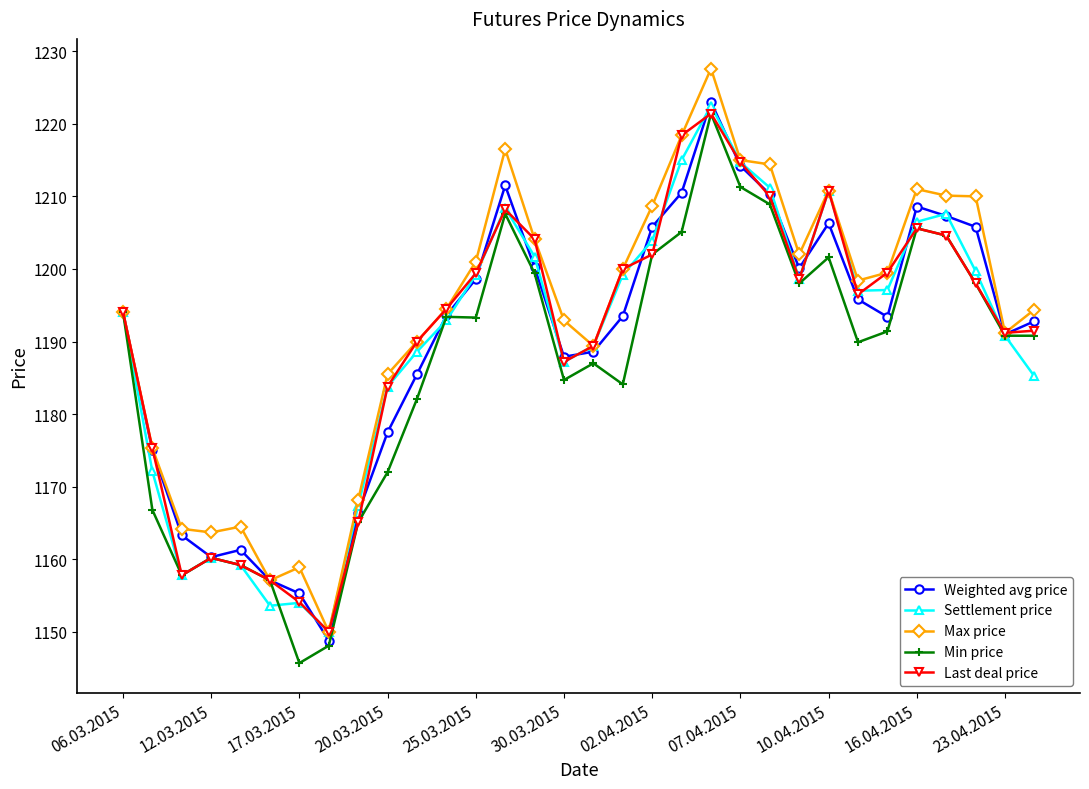

True or false: Weighted avg price has more than 1 interior local peaks.

True